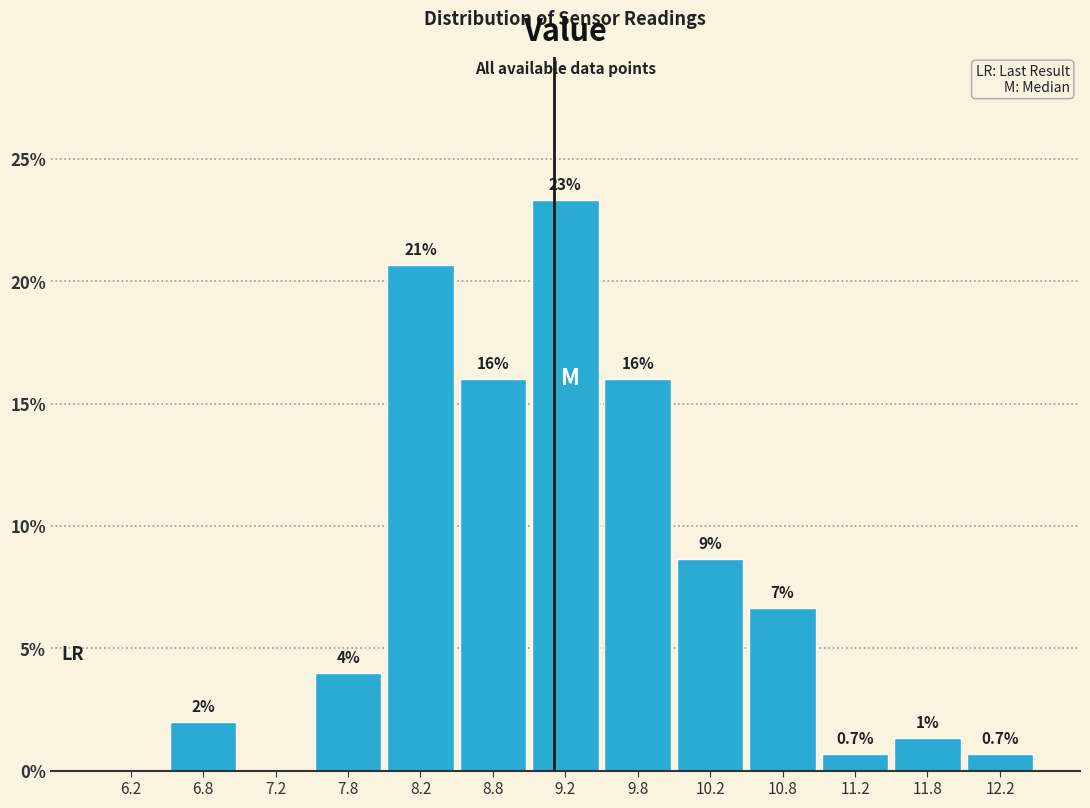

Over which range of the x-axis is the bar tallest?

9.0 to 9.5